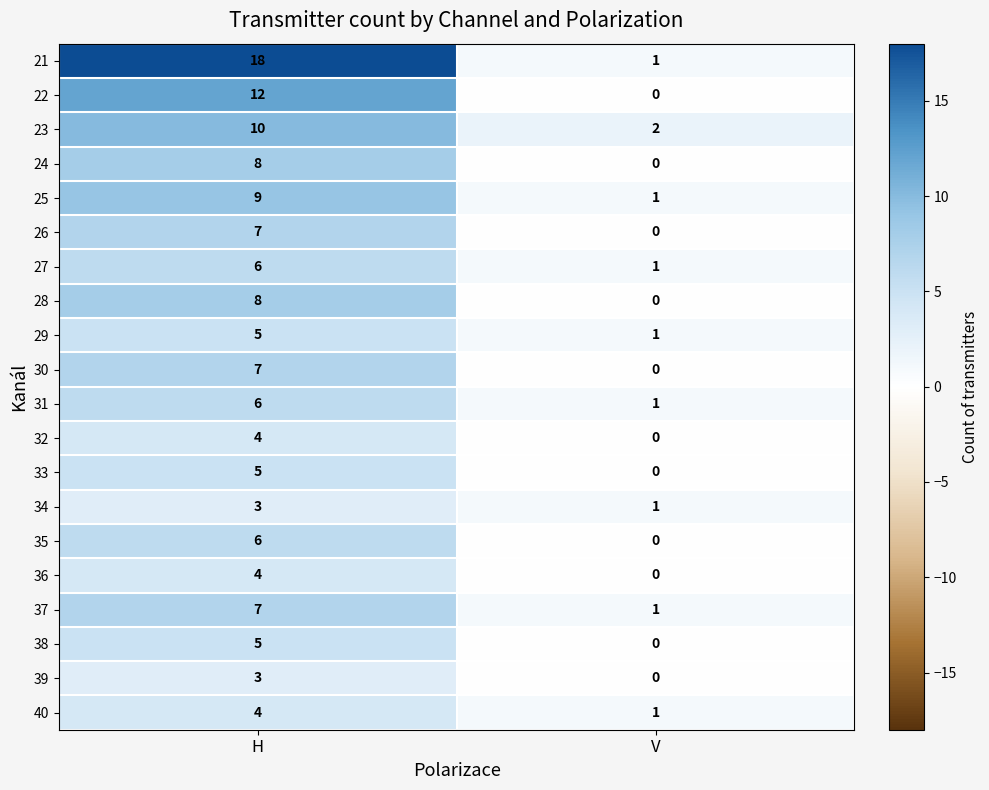

Rank the categories by 22 value from lowest to highest.

V, H